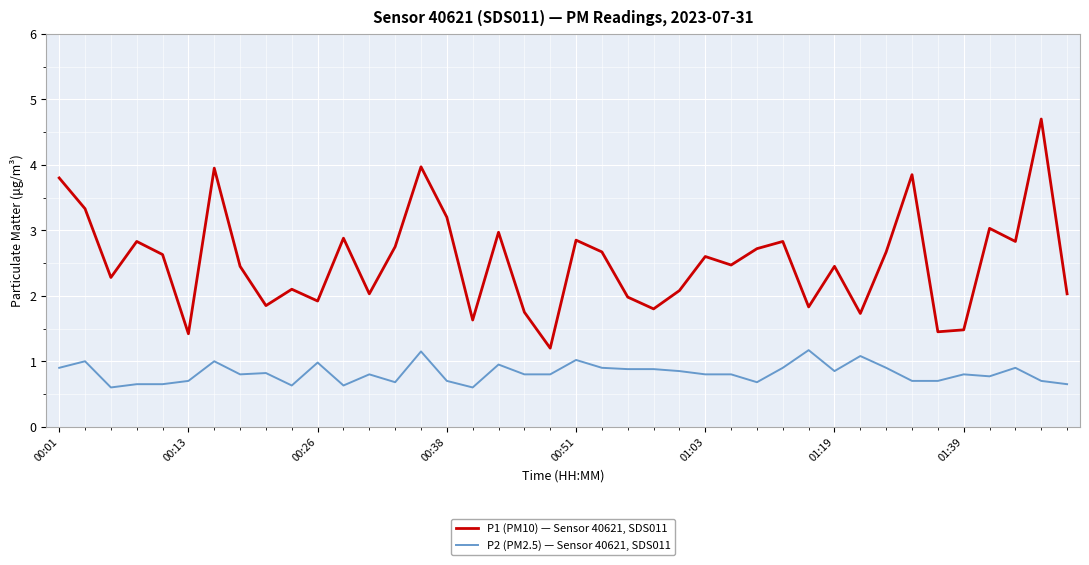

True or false: P1 (PM10) — Sensor 40621, SDS011 and P2 (PM2.5) — Sensor 40621, SDS011 cross at least once.

False